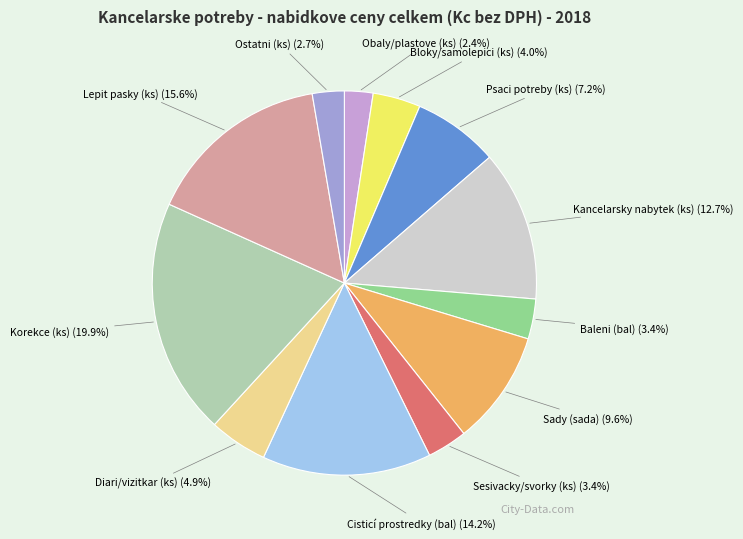

Between Diari/vizitkar (ks) and Baleni (bal), which is larger?

Diari/vizitkar (ks)